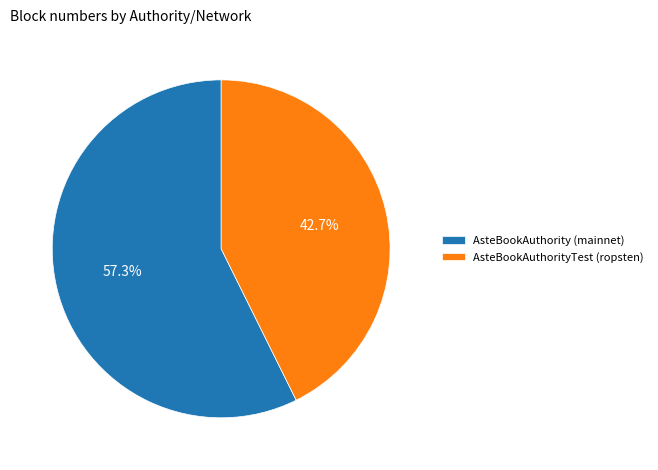

What is the smallest slice in the pie chart?

AsteBookAuthorityTest (ropsten)